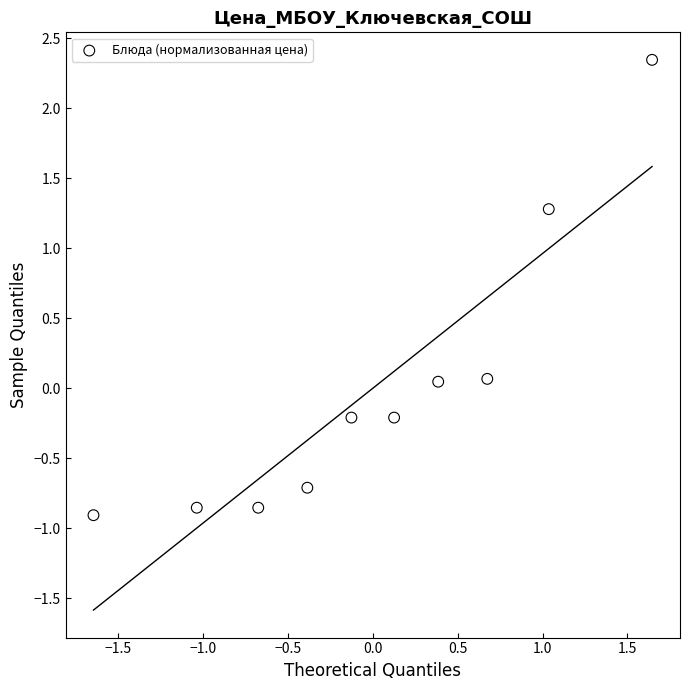

What is the range of X values (max minus min)?

3.3